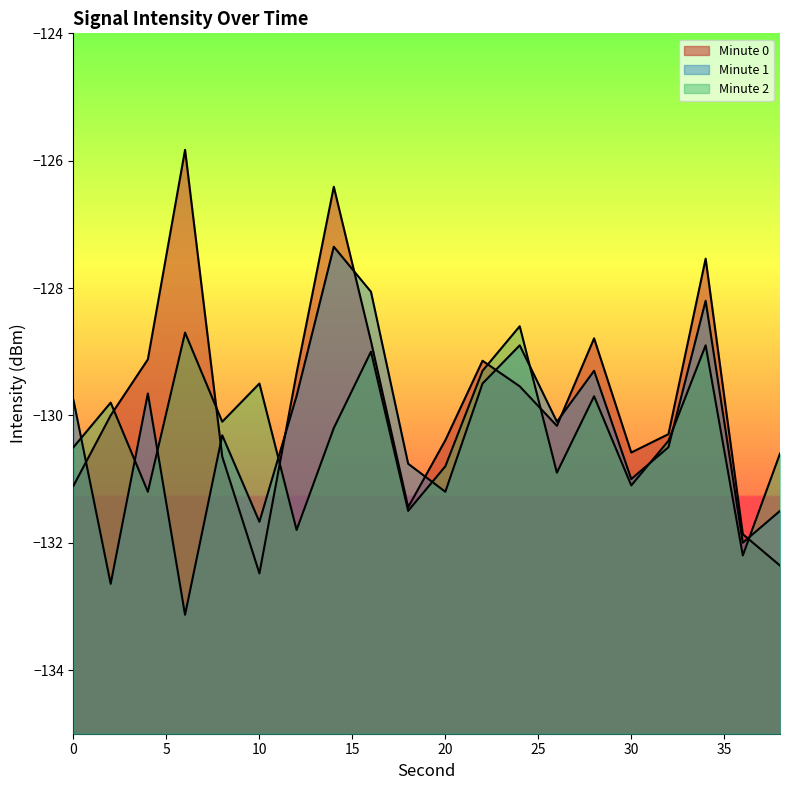

Where do Minute 2 and Minute 1 first cross each other?

0 and 2